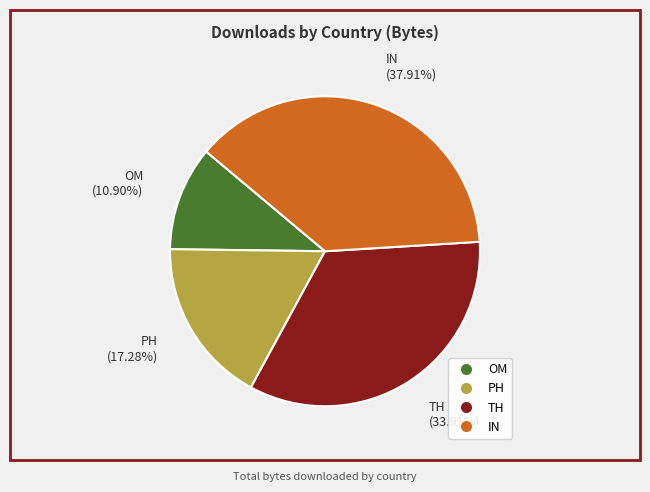

To the nearest percent, what portion does OM represent?

11%